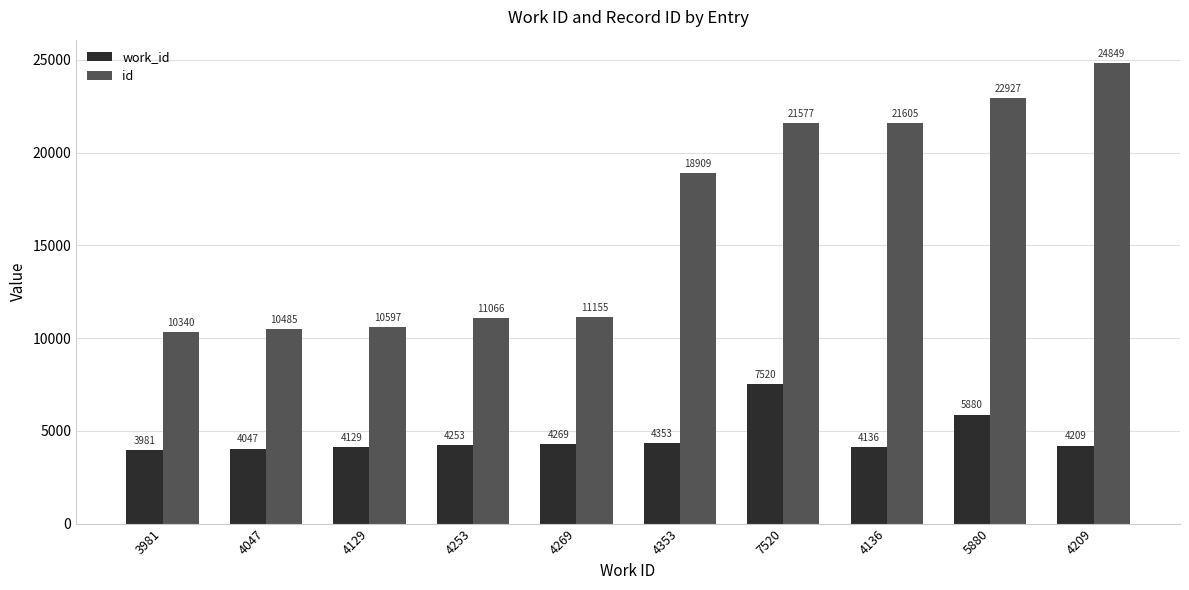

What is the difference between the work_id values at 4253 and 4136?

117